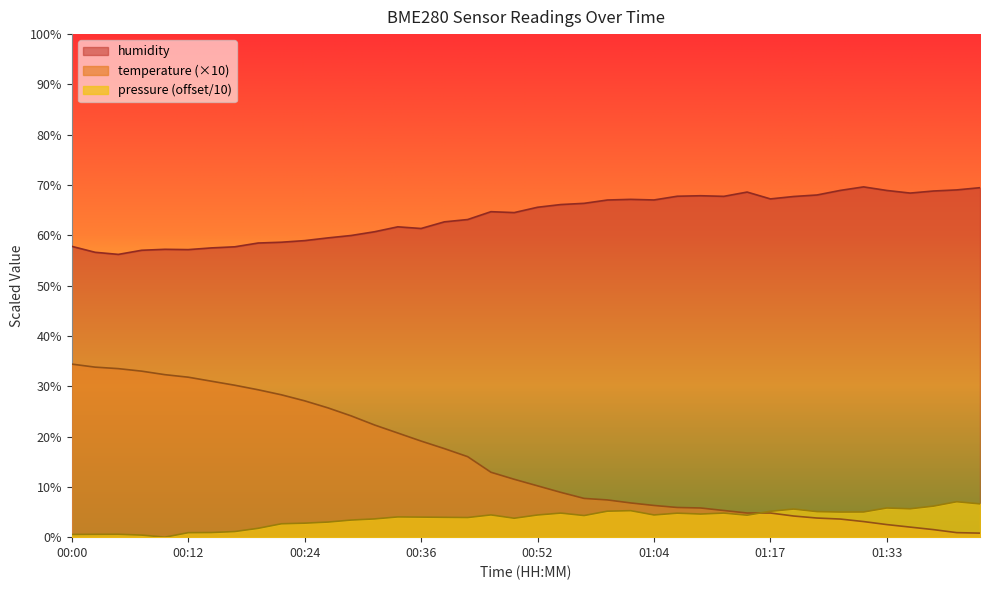

Where is the first local minimum?

00:10